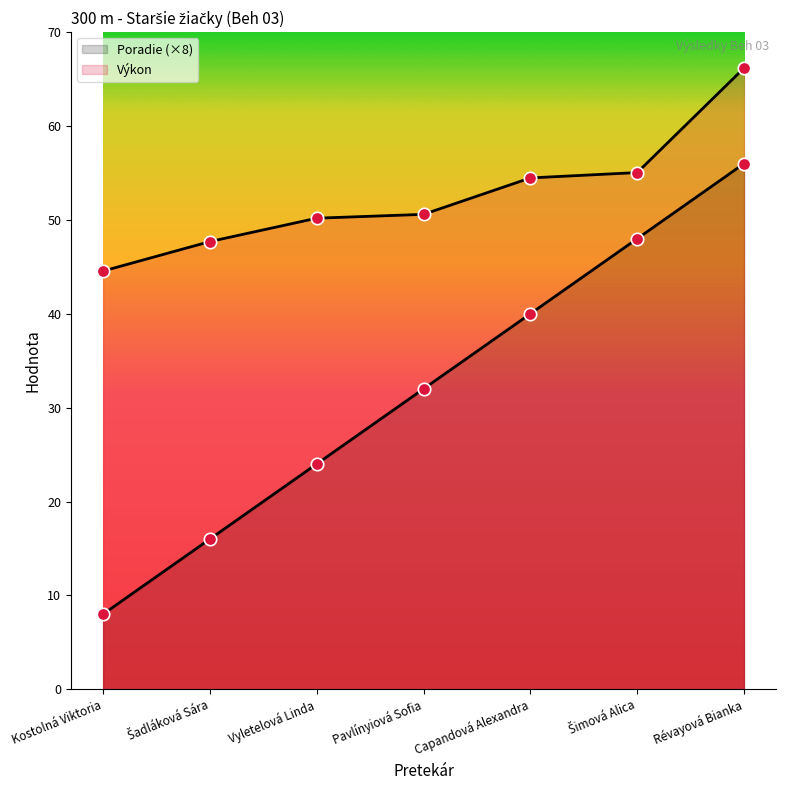

What is the total value across all series at Šadláková Sára?

63.7